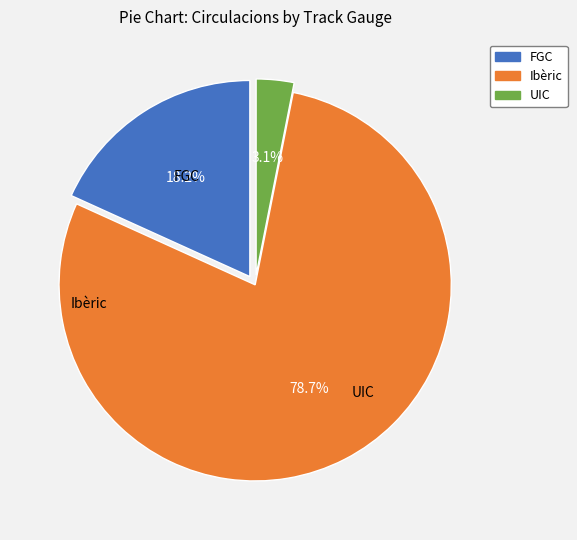

Rank the categories by value from highest to lowest.

Ibèric, FGC, UIC